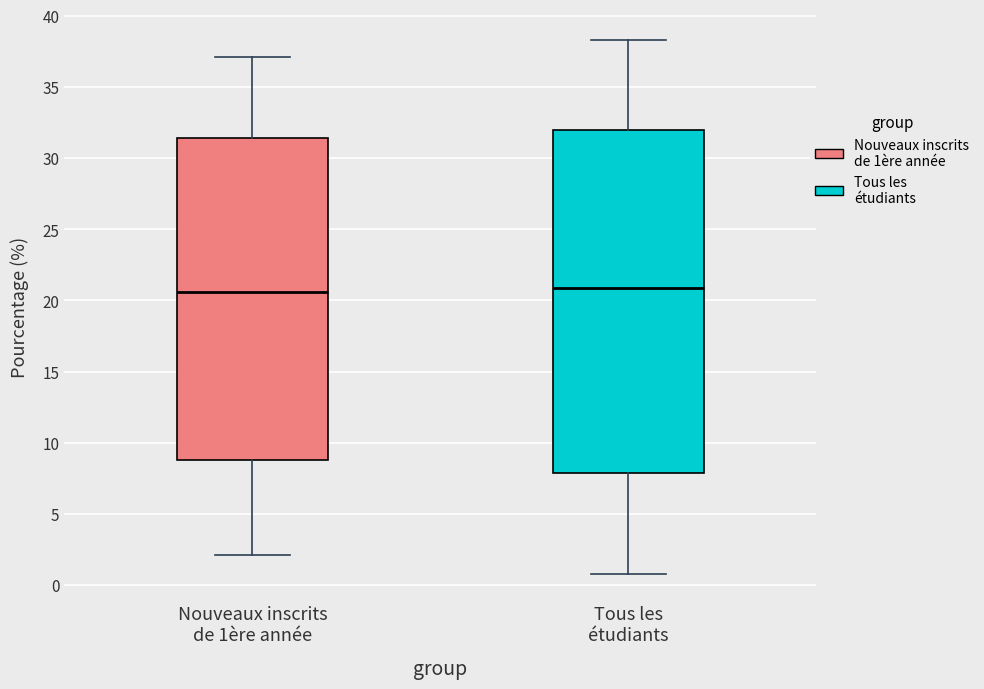

Reading left to right, transcribe this box plot: for each box, give where its median line is, the range the box spans, and where its two whiskers end, as read against the y-axis. The values are not printed on the chart, so give them approximately, as read against the axis.

Nouveaux inscrits de 1ère année: median 20.5, box 9.0 to 31.5, whiskers 2.0 to 37.0
Tous les étudiants: median 21.0, box 8.0 to 32.0, whiskers 1.0 to 38.5